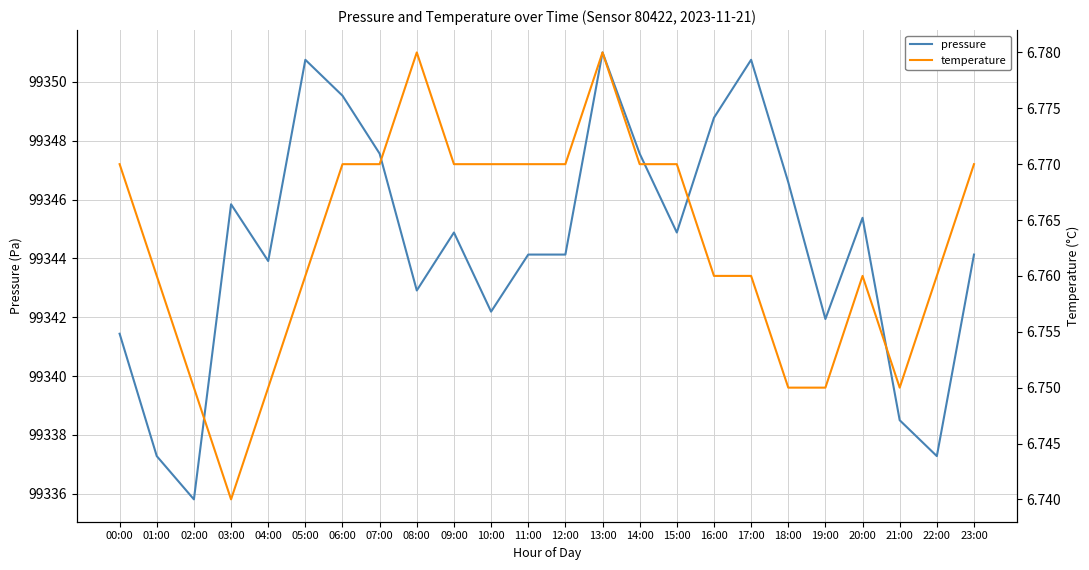

What is the value of the pressure point at the 3rd from the left?

99335.8